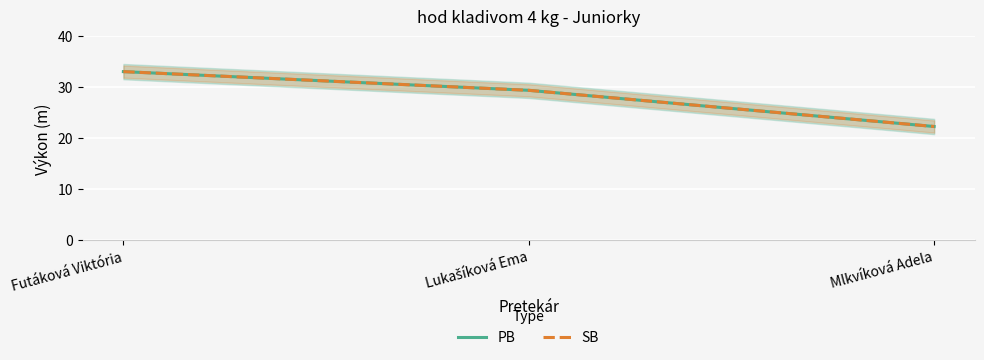

Is it true that PB equals 33.0 at Futáková Viktória?

True